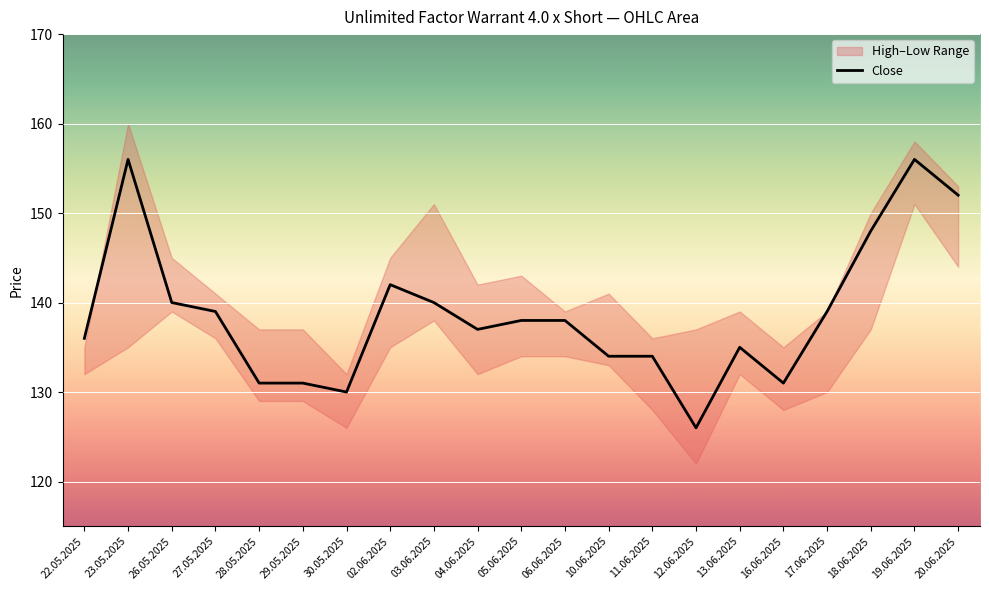

How many data points are above 138?

9